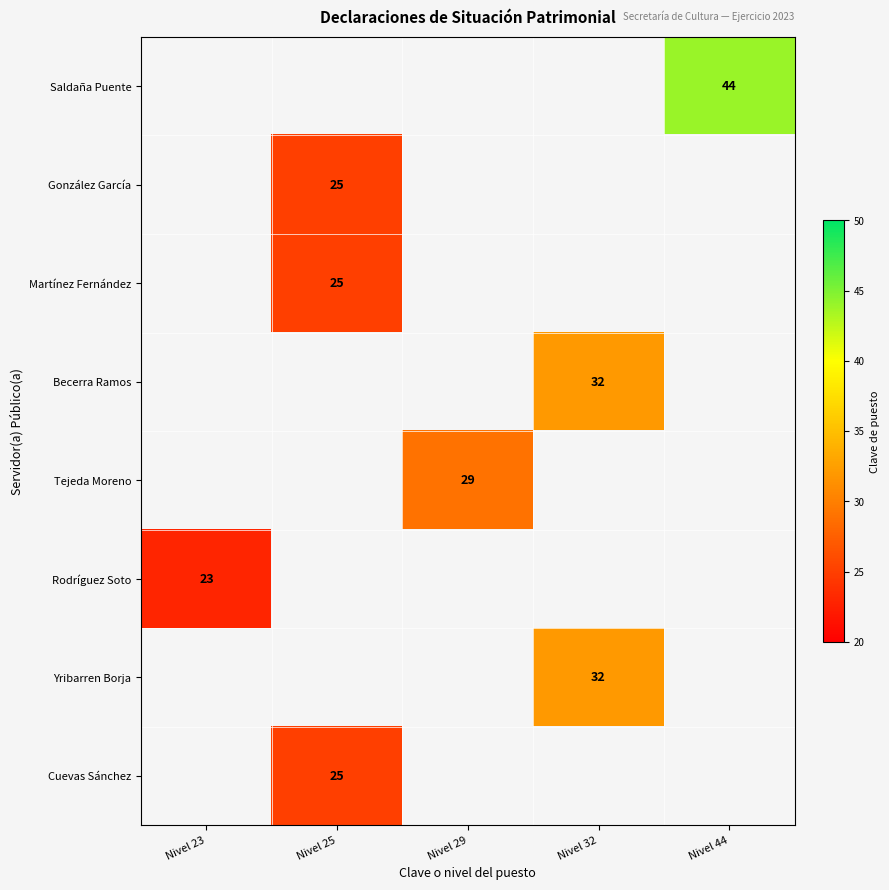

The value of Martínez Fernández at Nivel 25 is 33. True or false?

False